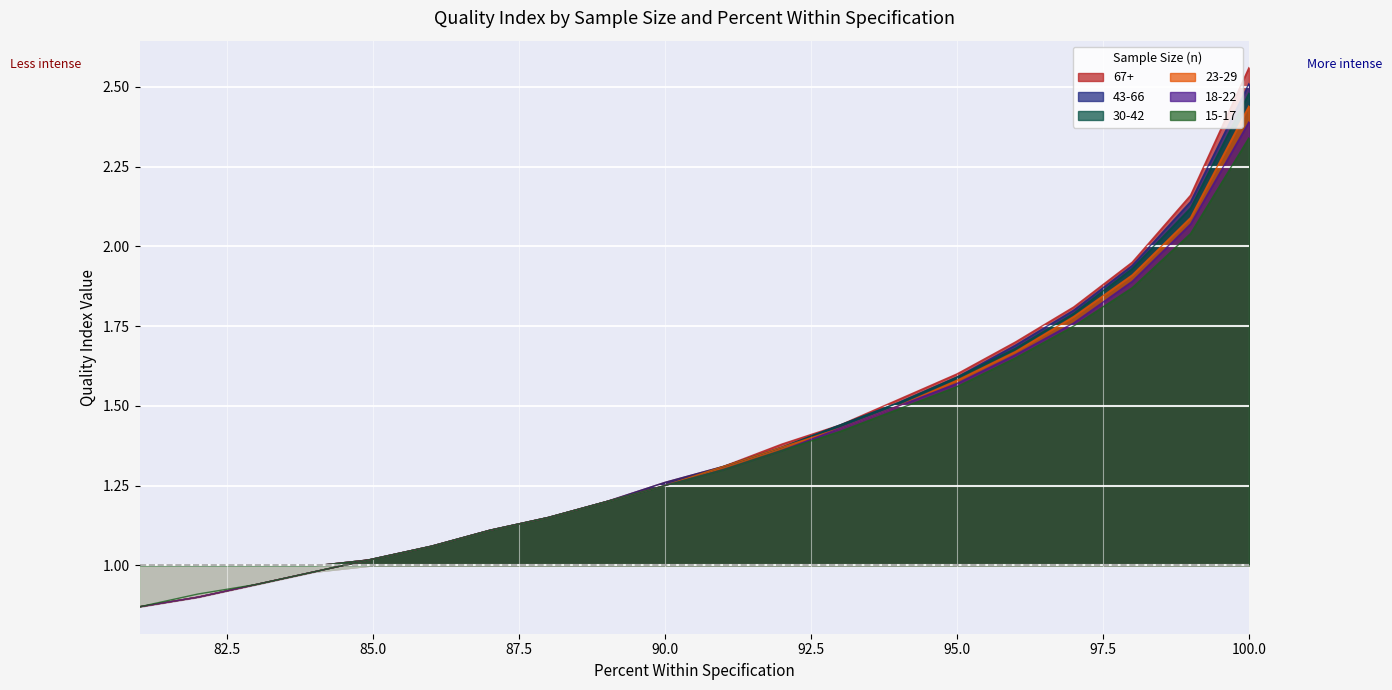

At which category does the chart reach its minimum across all series?

81